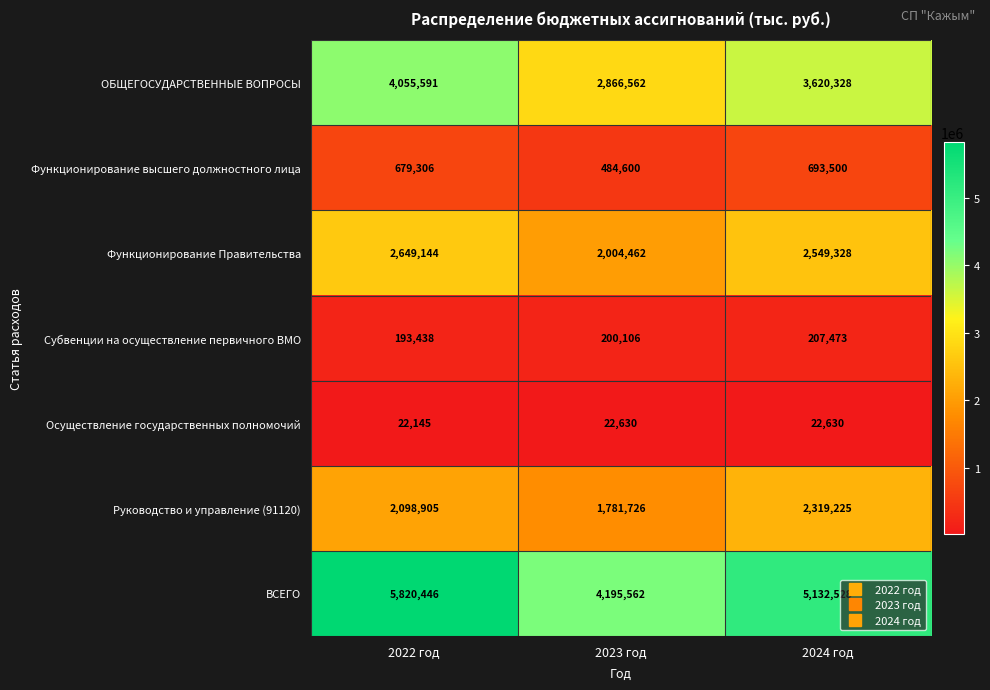

At how many categories does at least one series exceed 1904876?

3